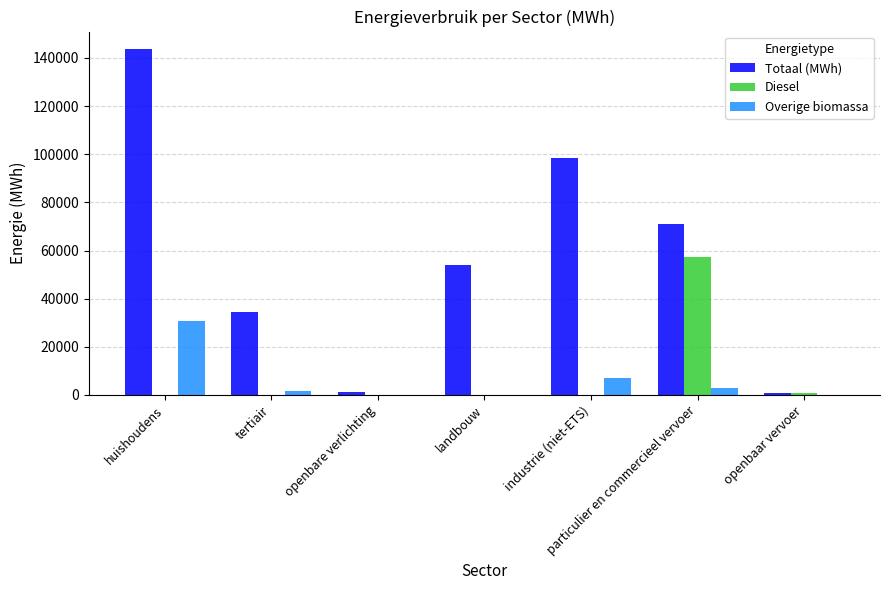

What is the average value of the Totaal (MWh) series?

57606.8